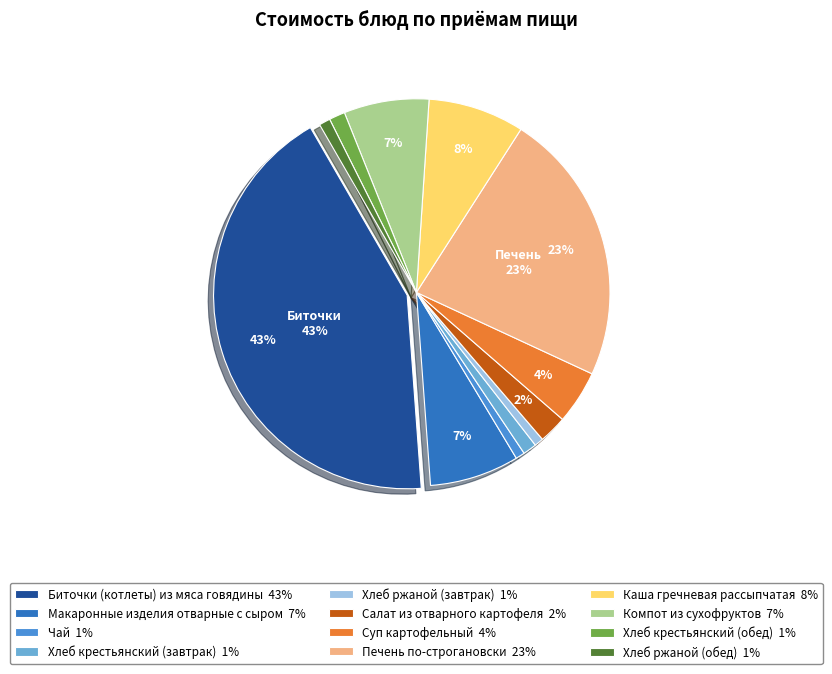

Does any single category account for the majority?

No